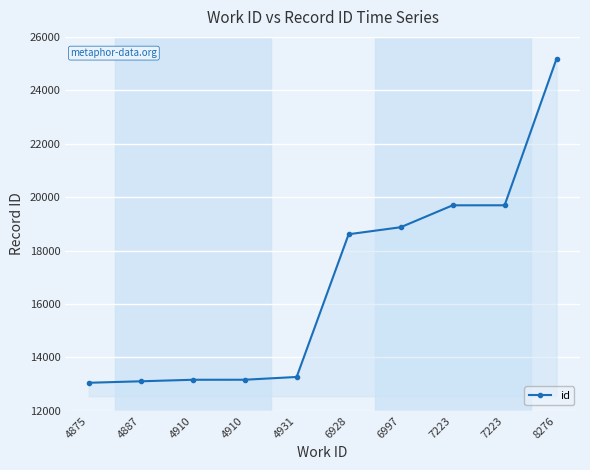

What is the approximate value at 4875, to the nearest 50?

13050